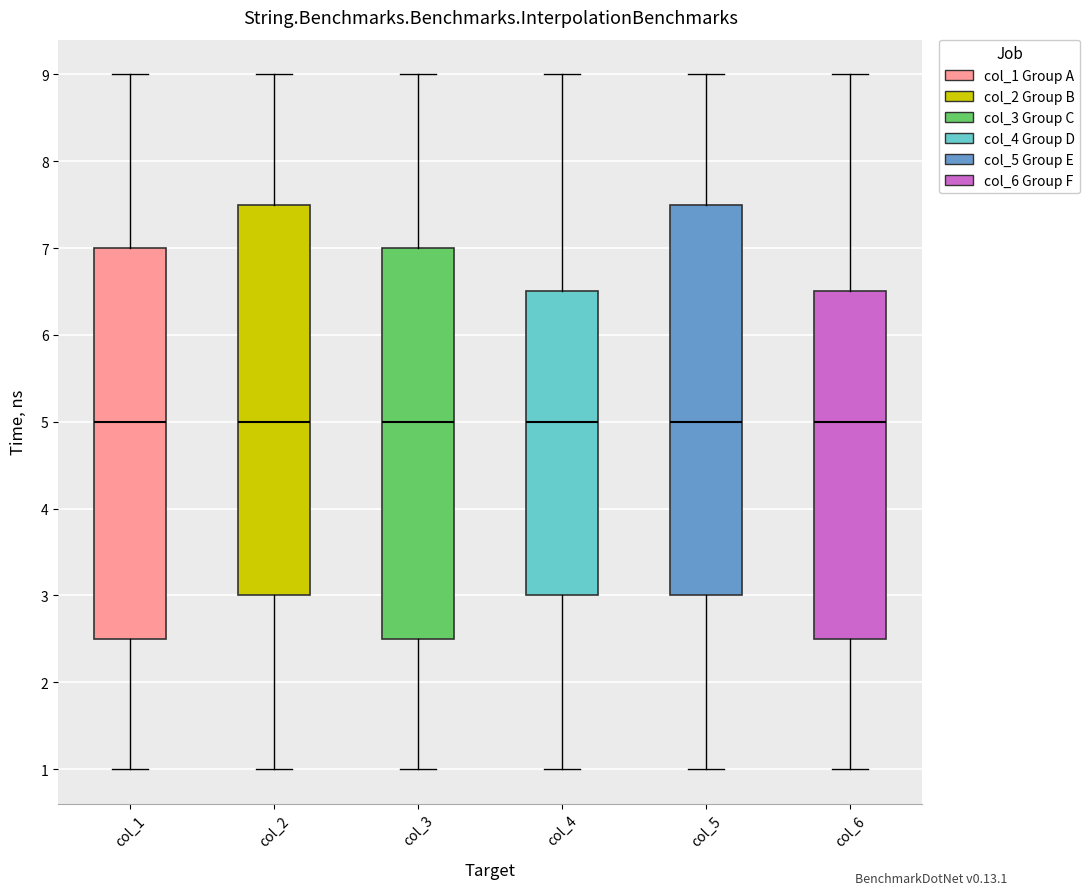

Reading left to right, transcribe this box plot: for each box, give where its median line is, the range the box spans, and where its two whiskers end, as read against the y-axis. The values are not printed on the chart, so give them approximately, as read against the axis.

col_1: median 5.0, box 2.5 to 7.0, whiskers 1.0 to 9.0
col_2: median 5.0, box 3.0 to 7.5, whiskers 1.0 to 9.0
col_3: median 5.0, box 2.5 to 7.0, whiskers 1.0 to 9.0
col_4: median 5.0, box 3.0 to 6.5, whiskers 1.0 to 9.0
col_5: median 5.0, box 3.0 to 7.5, whiskers 1.0 to 9.0
col_6: median 5.0, box 2.5 to 6.5, whiskers 1.0 to 9.0